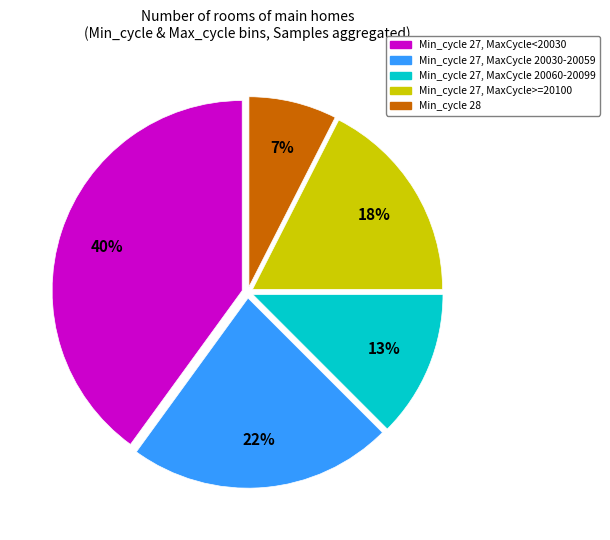

Does any single category account for the majority?

No